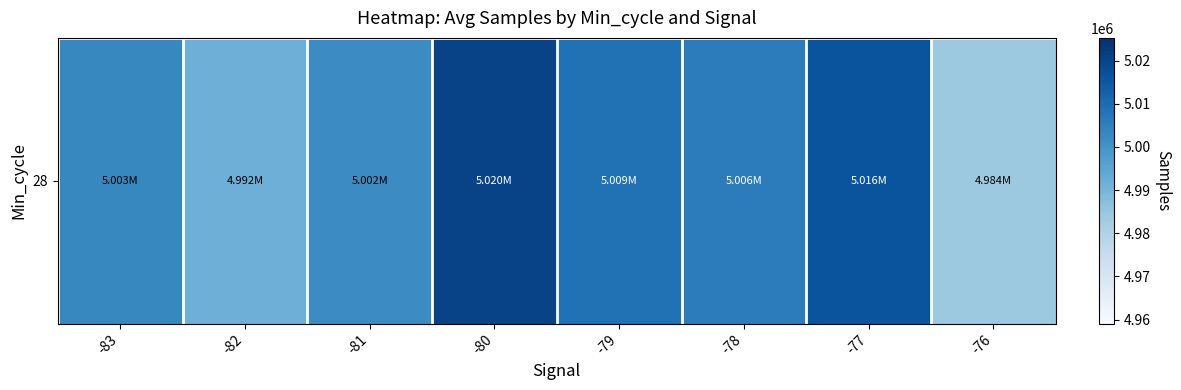

Between -79 and -76, which is larger?

-79